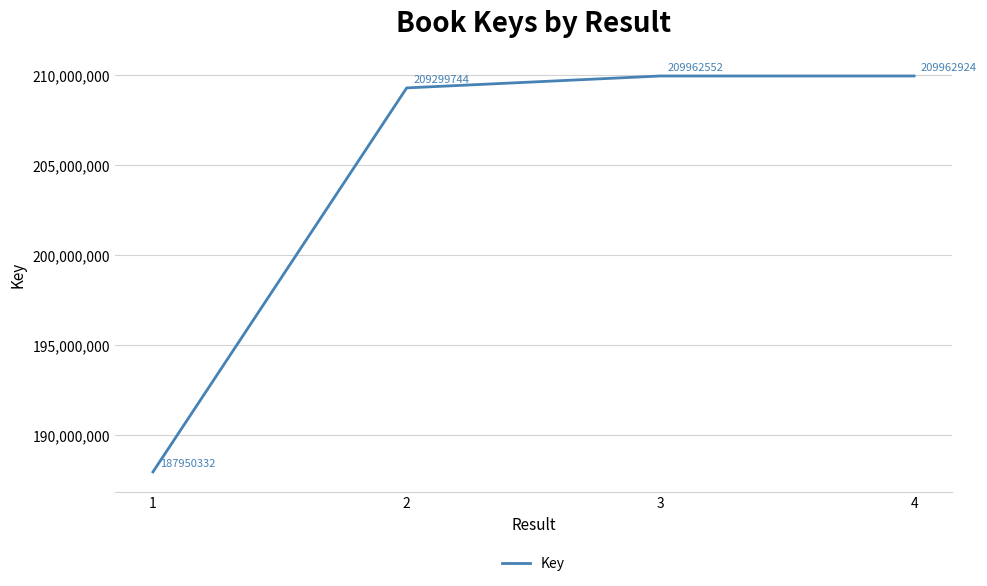

What is the ratio of the value at 4 to the value at 3?

1.0